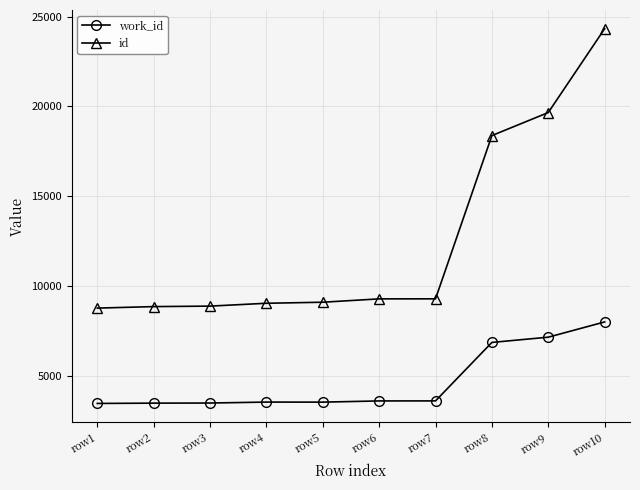

At how many categories does at least one series exceed 3579?

10